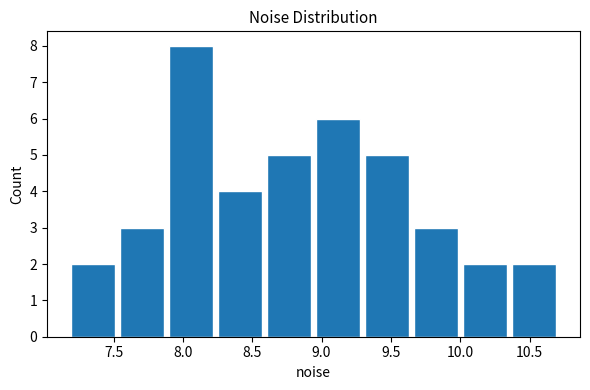

Over which range of the x-axis is the bar tallest?

7.90 to 8.25